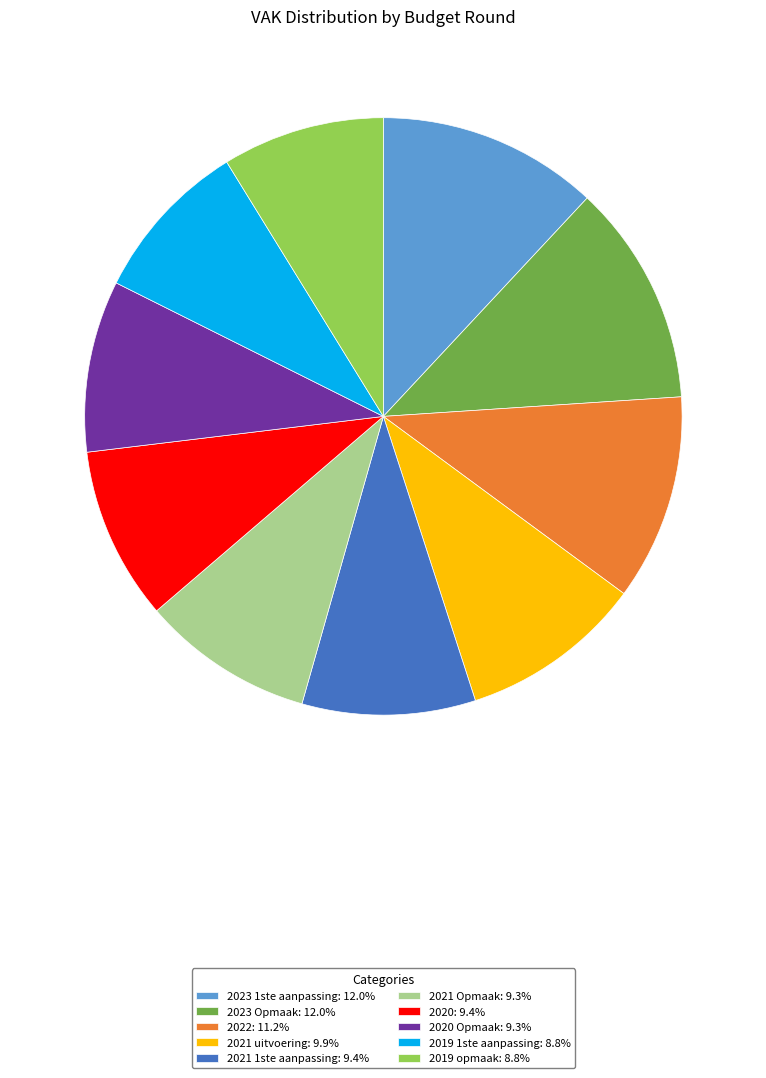

Is the sum of 2020: 9.4% and 2021 uitvoering: 9.9% greater than half?

No